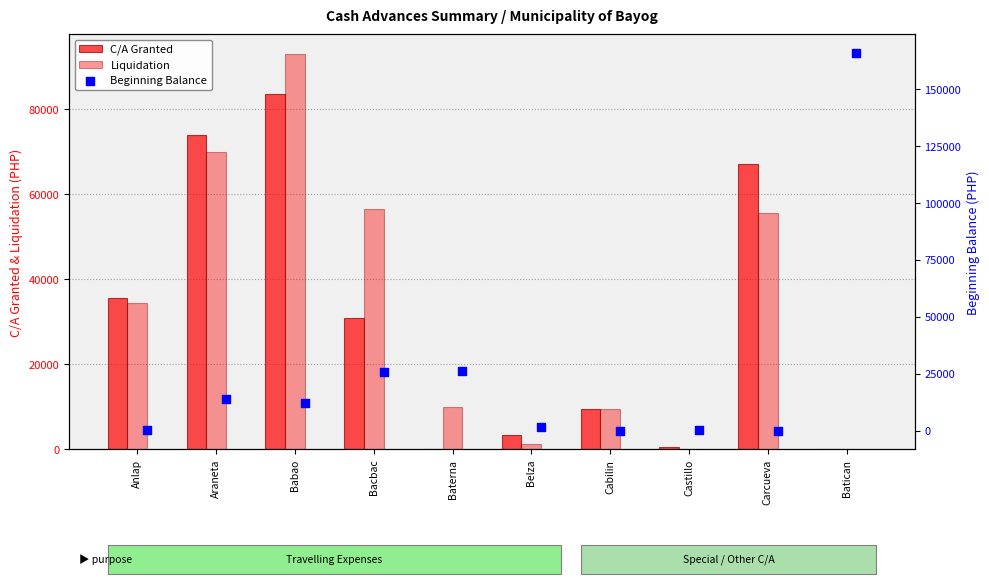

Which series has the largest total across all categories?

Liquidation